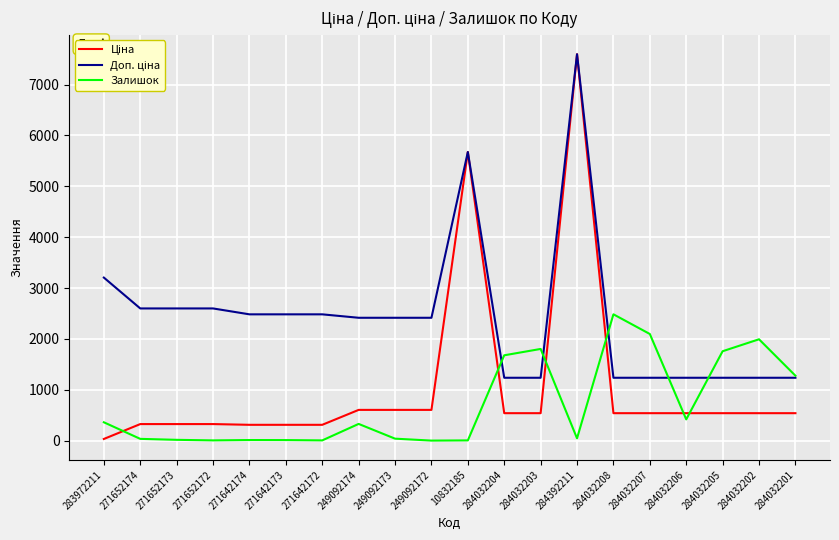

What is the difference between the highest and lowest values at 271642174?

2471.4